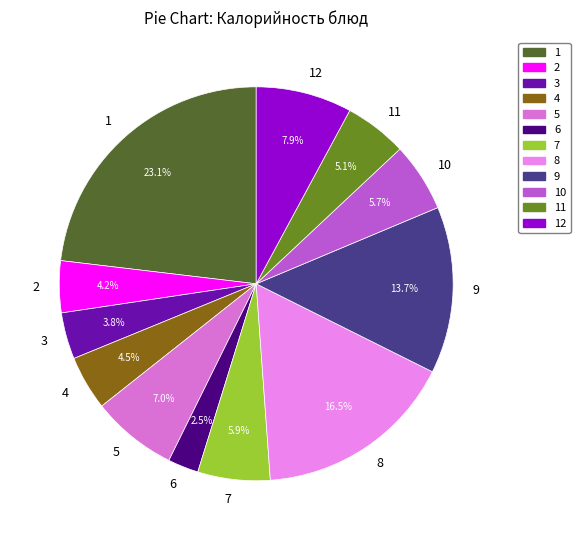

How many segments does this pie chart have?

12